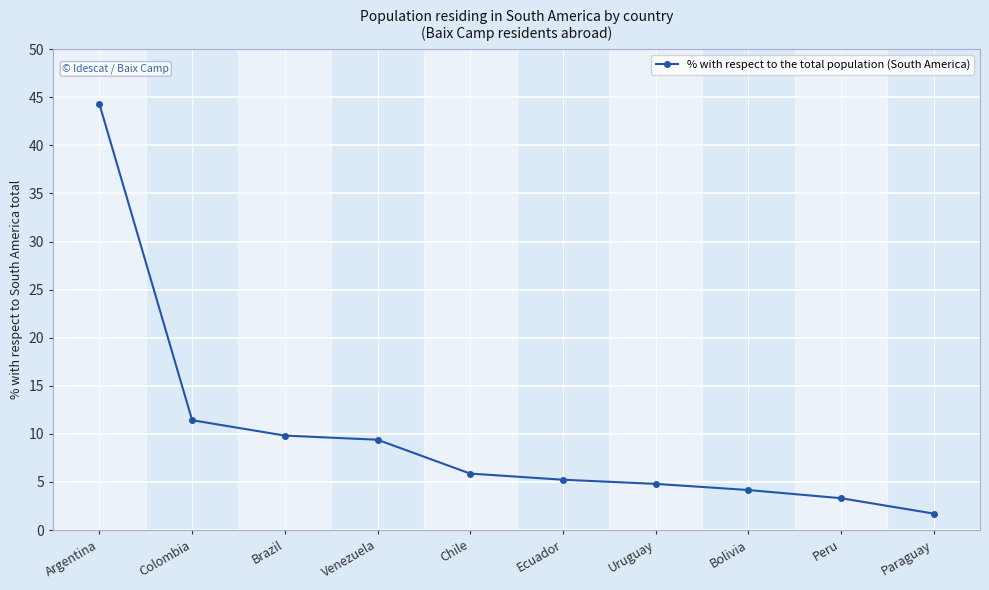

At which label is the value closest to 23?

Colombia